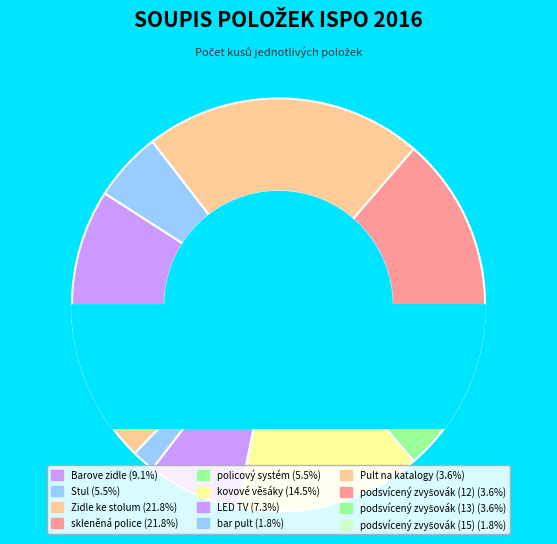

To the nearest percent, what is the combined percentage of LED TV and skleněná police?

29%